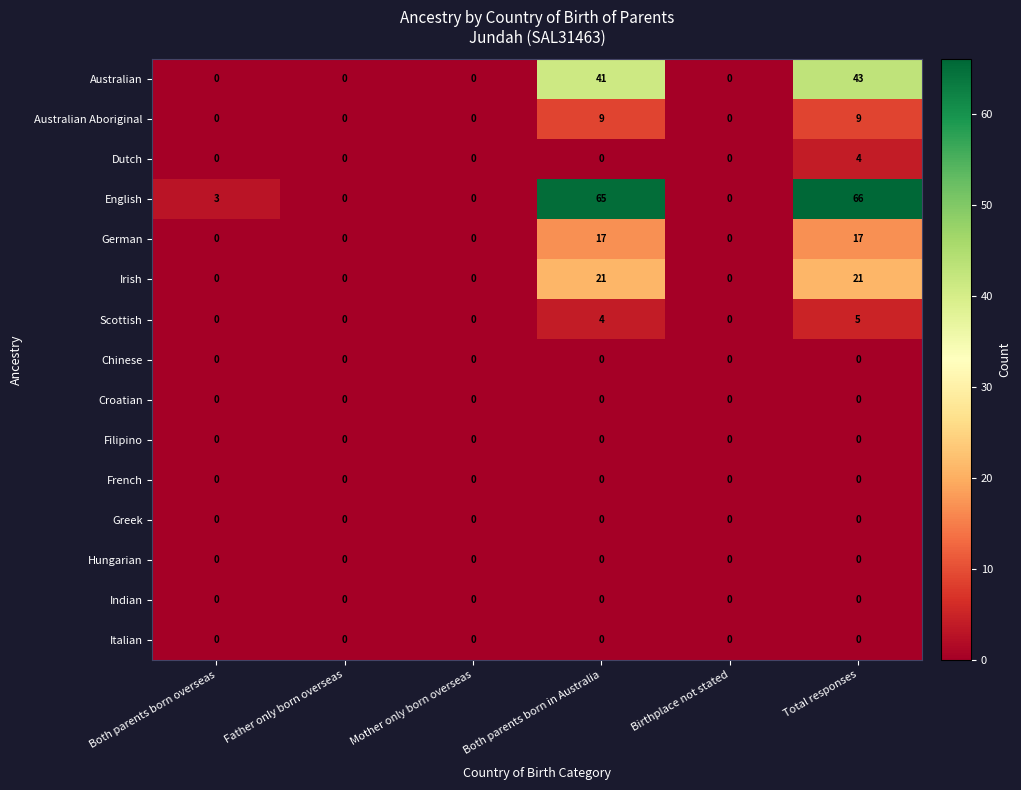

What is the difference between the second highest and minimum values in the Australian Aboriginal series?

9